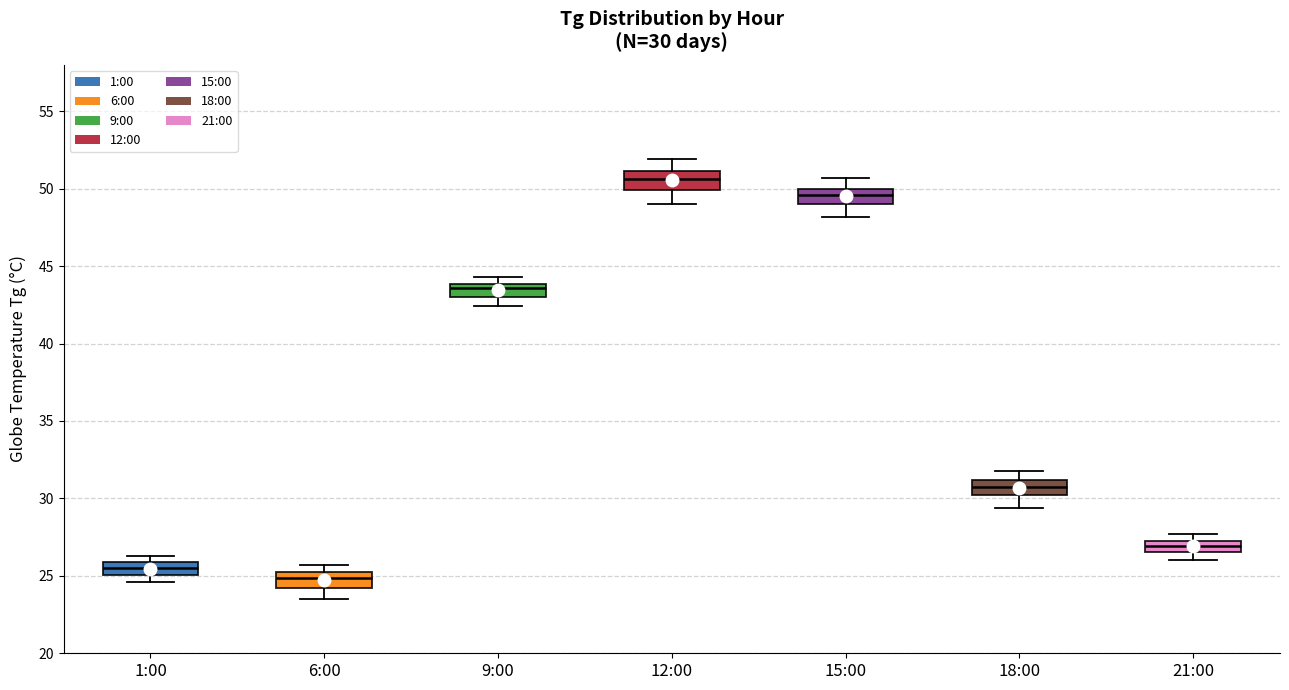

Which box has the highest median line?

12:00